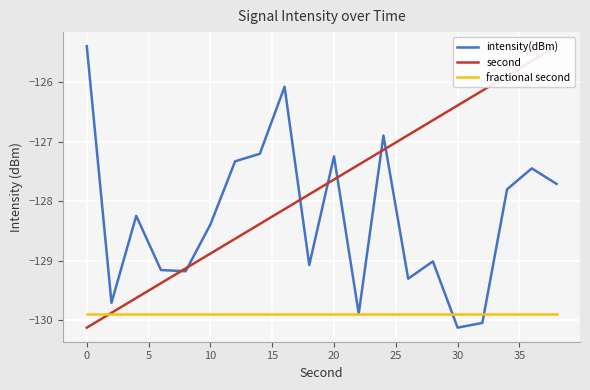

The value of intensity(dBm) at 0 is -176.1. True or false?

False